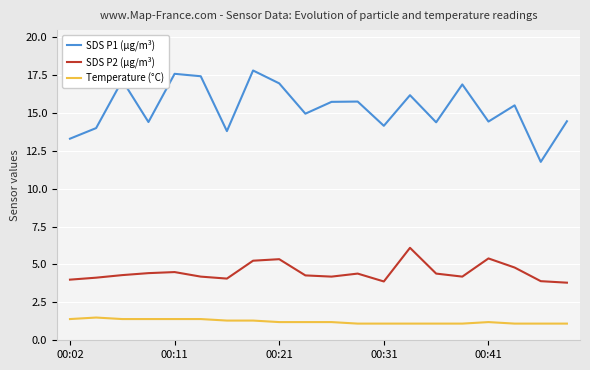

True or false: SDS P2 (µg/m³) and Temperature (°C) intersect in this chart.

False